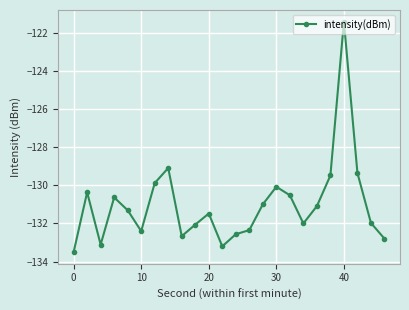

What is the value of the 16th point from the left?

-130.1